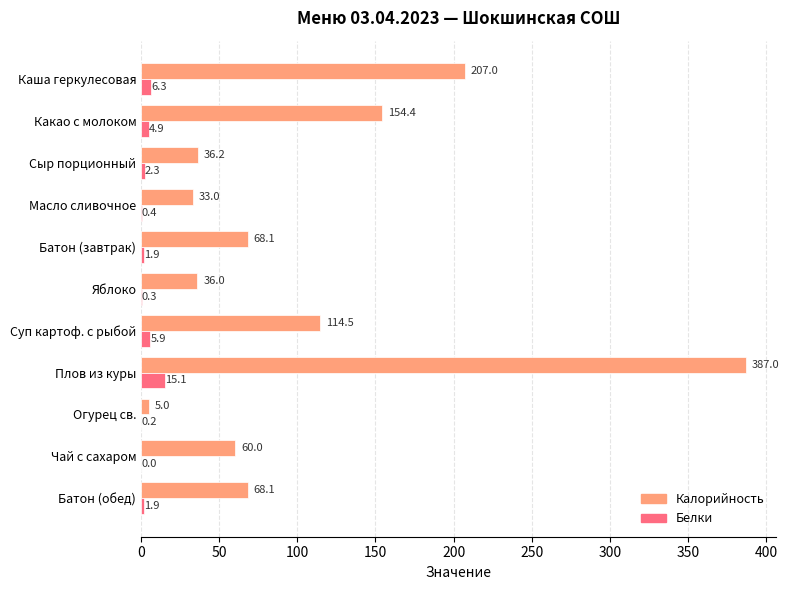

Which series changed the most between Сыр порционный and Суп картоф. с рыбой?

Калорийность